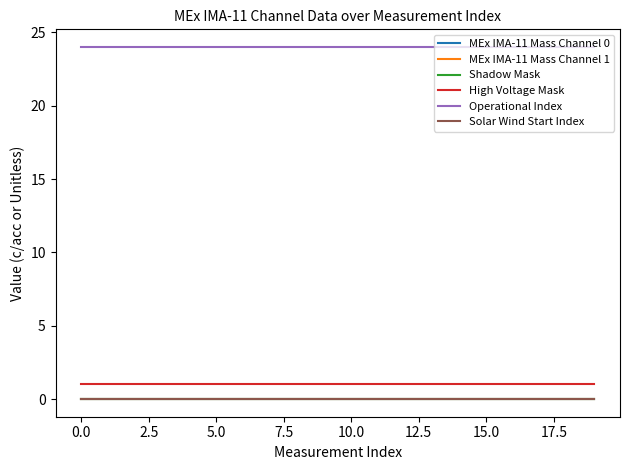

True or false: Solar Wind Start Index and High Voltage Mask cross at least once.

False